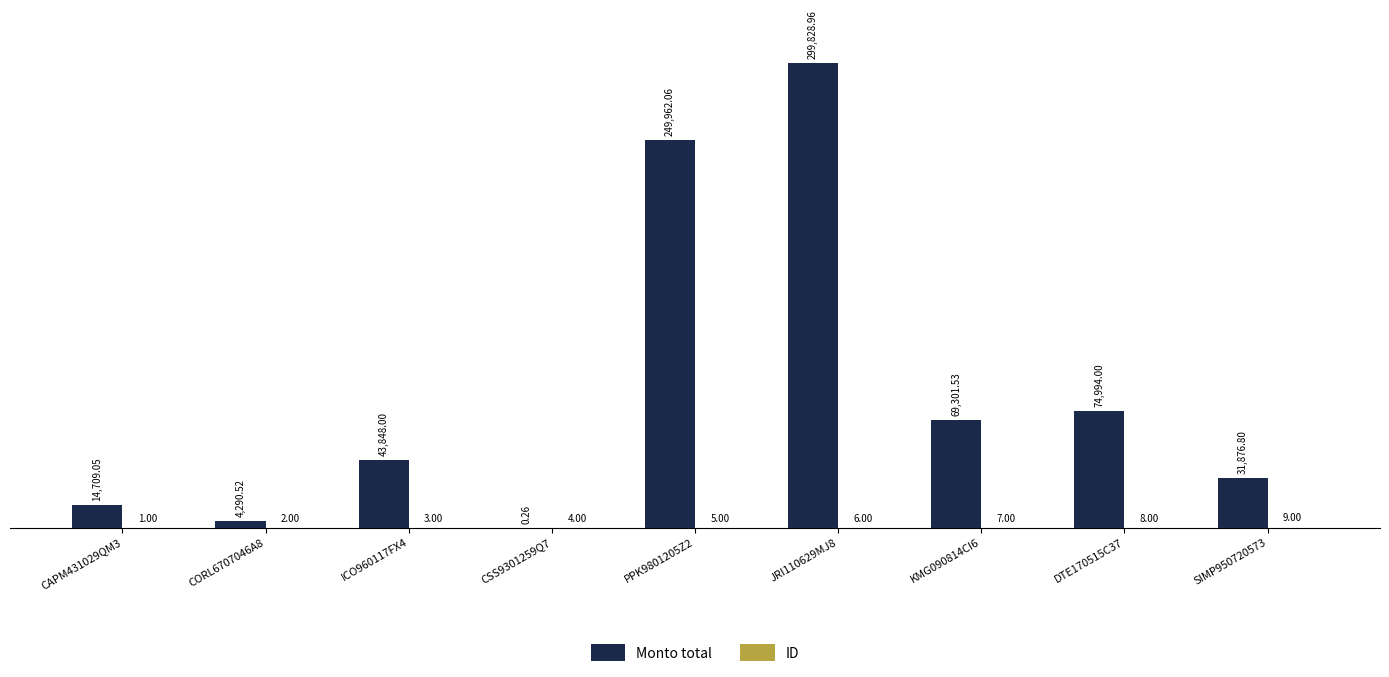

How many groups of bars are there?

9